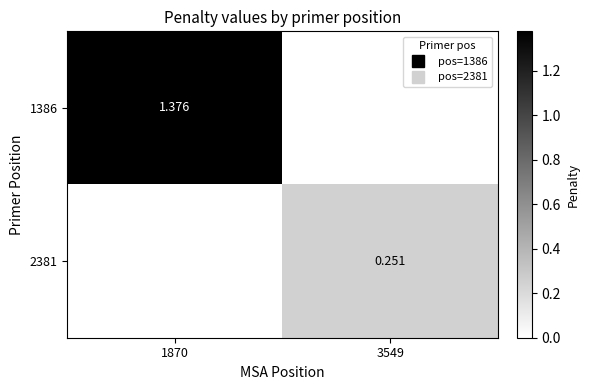

Rank the series by their average value, from highest to lowest.

1386, 2381